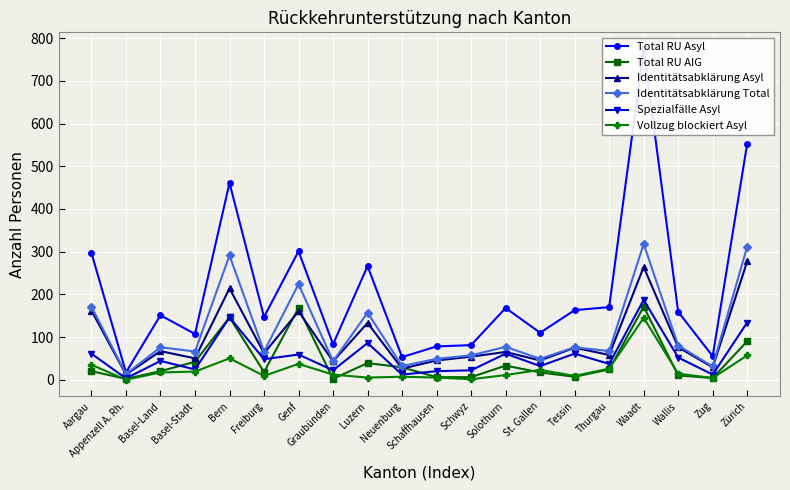

What is the maximum value shown in the chart?

775